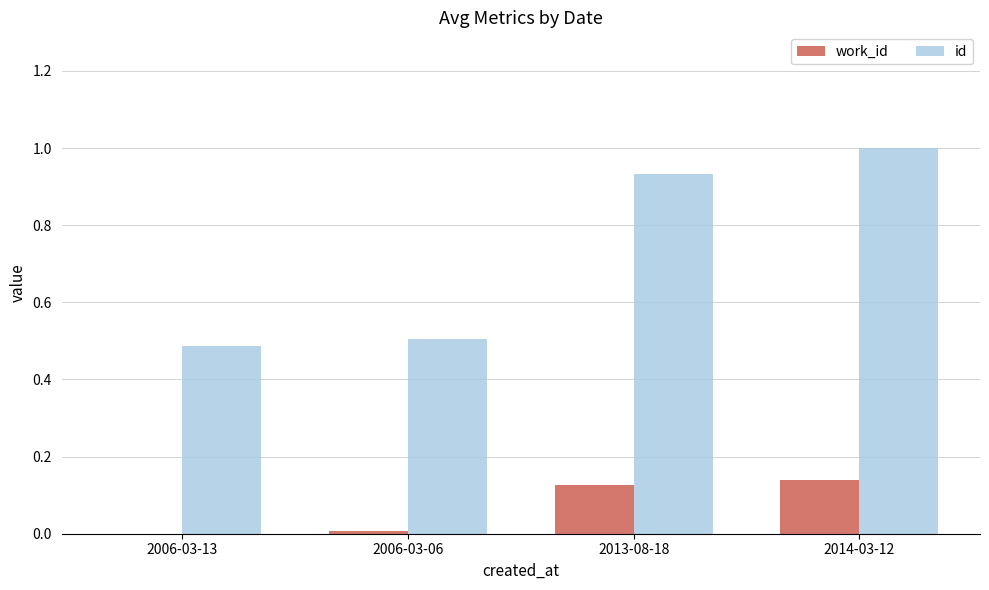

What is the average value of the id series?

0.7